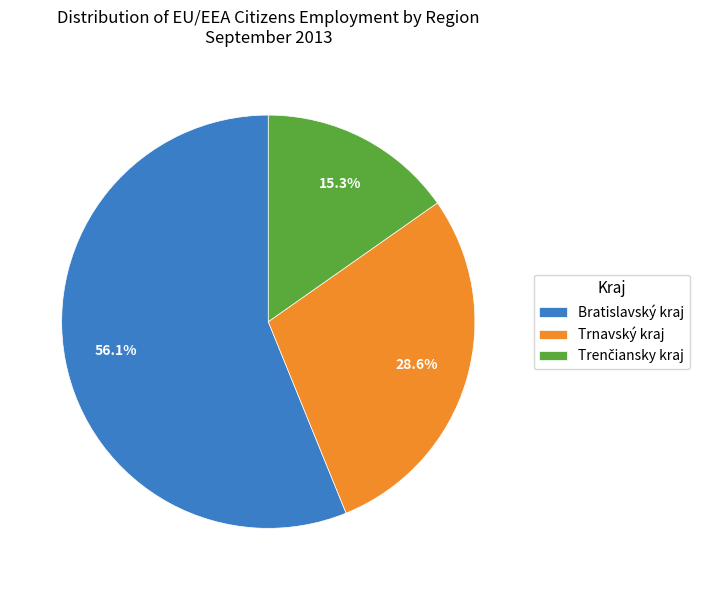

What portion of the pie excludes Bratislavský kraj?

43.9%